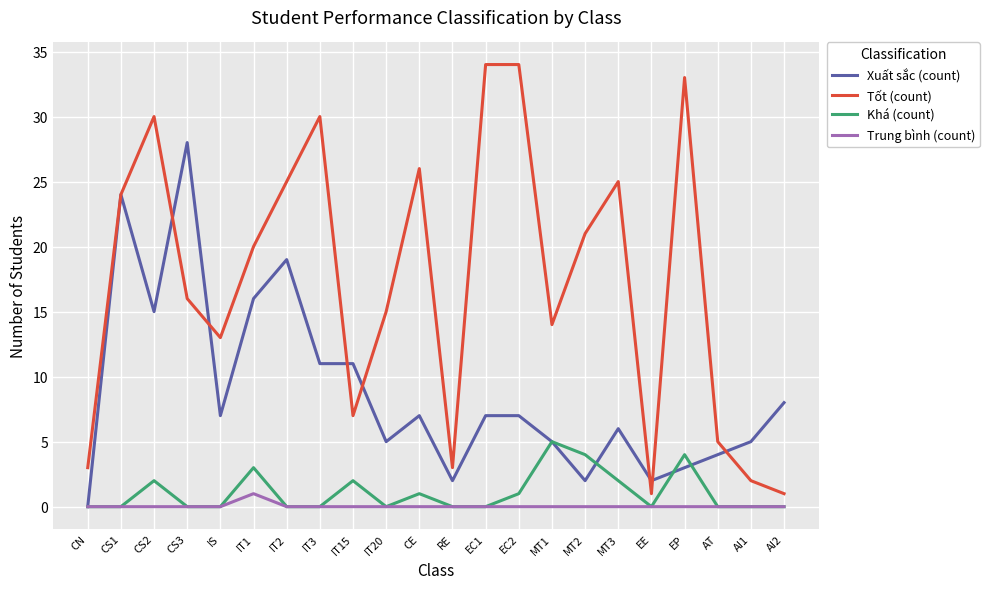

Between EC2 and MT2, which series saw the biggest shift?

Tốt (count)